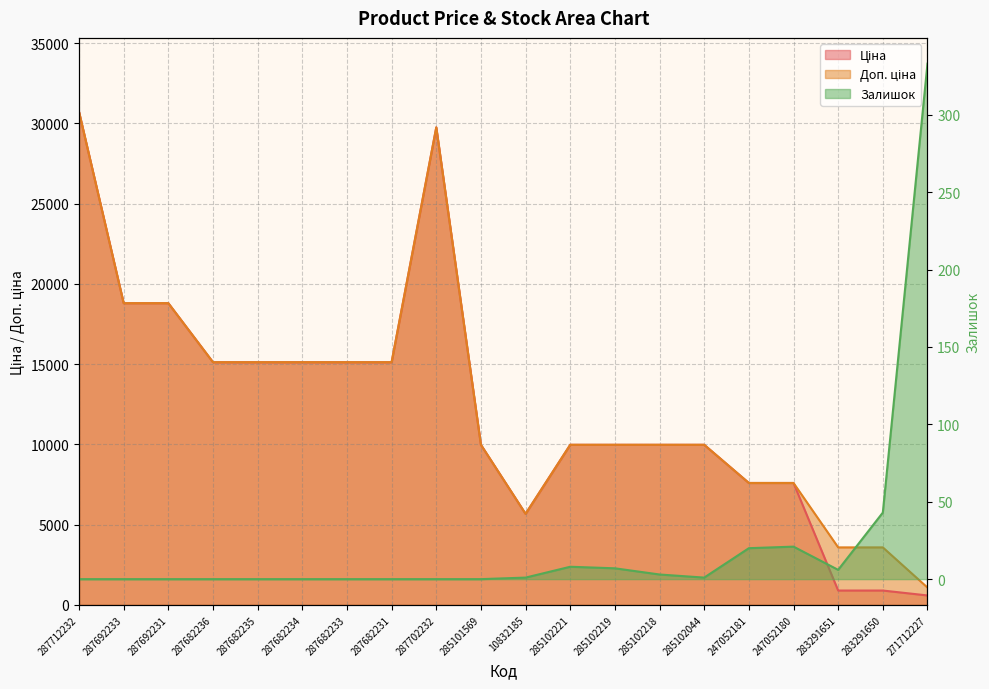

Rank the categories by Залишок value from lowest to highest.

287712232, 287692233, 287692231, 287682236, 287682235, 287682234, 287682233, 287682231, 287702232, 285101569, 10832185, 285102044, 285102218, 283291651, 285102219, 285102221, 247052181, 247052180, 283291650, 271712227